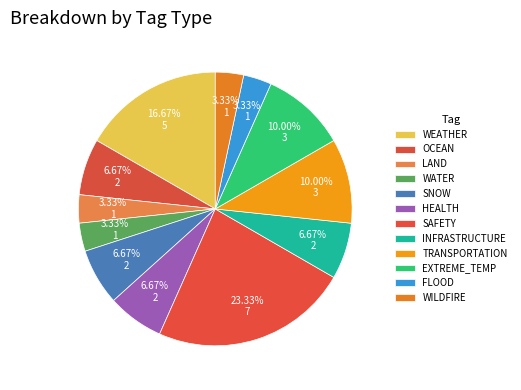

How many slices are in this pie chart?

12